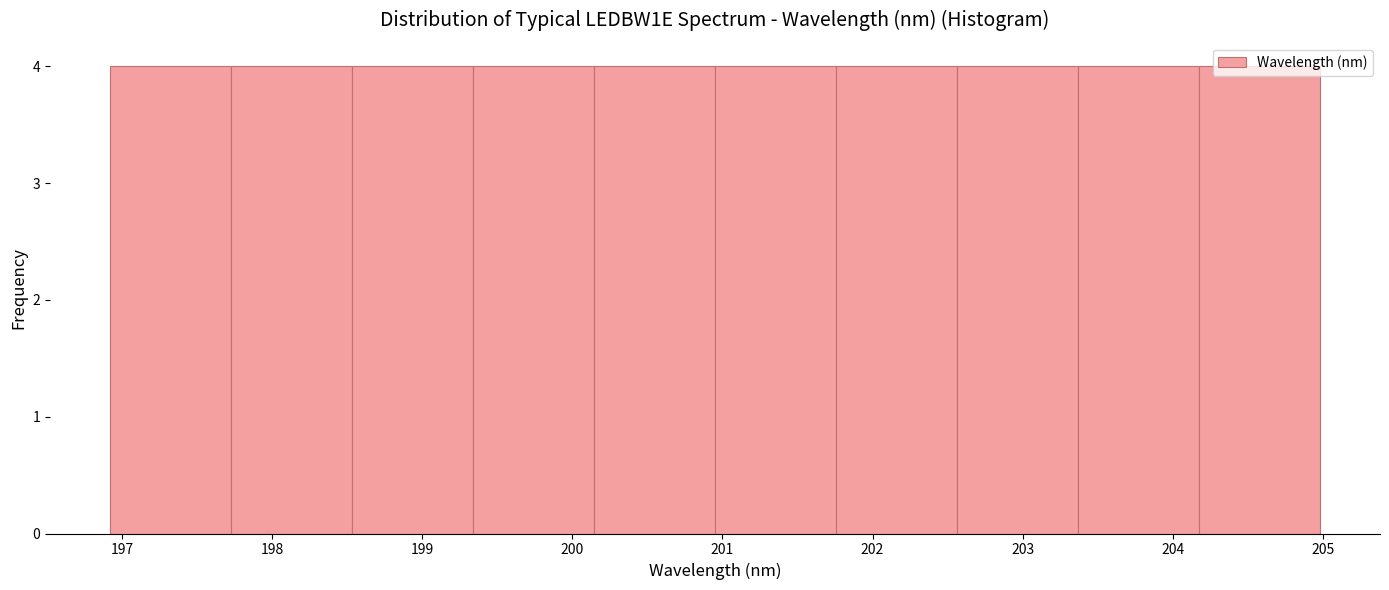

Reading left to right, transcribe this chart: for each bar, give the range it covers on the x-axis and its height. Neither the bar edges nor the heights are printed on the chart, so give them approximately, as read against the axes.

196.9 to 197.7: 4
197.7 to 198.5: 4
198.5 to 199.3: 4
199.3 to 200.1: 4
200.1 to 201.0: 4
201.0 to 201.8: 4
201.8 to 202.6: 4
202.6 to 203.4: 4
203.4 to 204.2: 4
204.2 to 205.0: 4